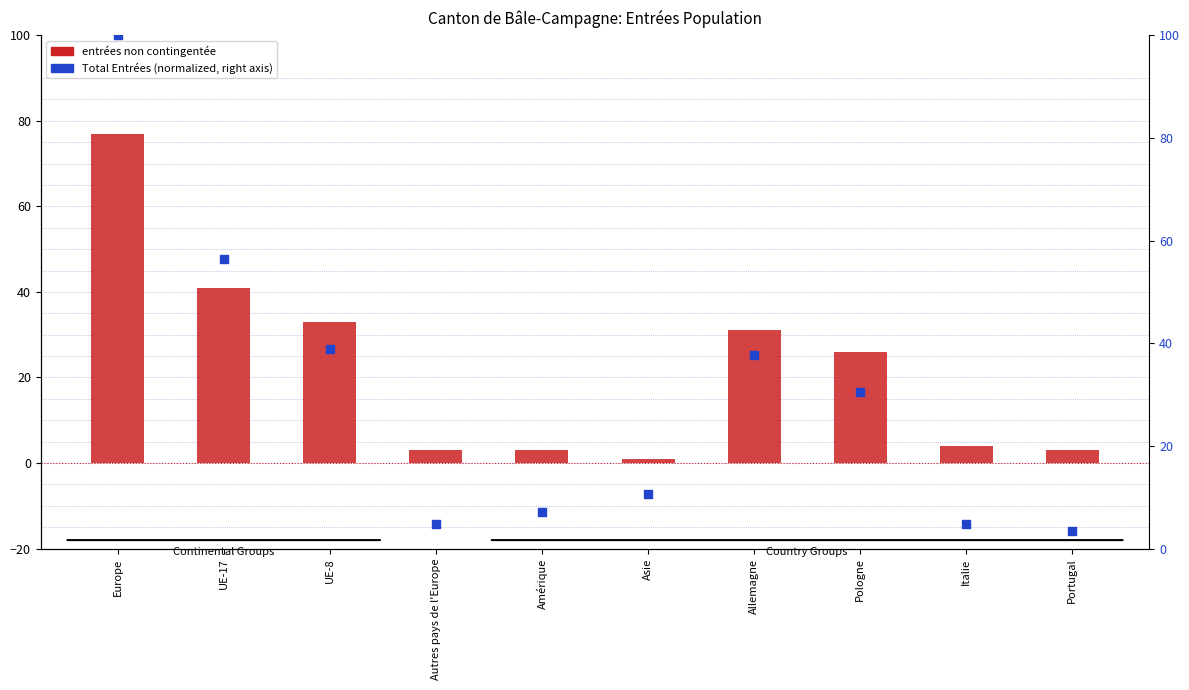

Which series reaches the maximum Y coordinate?

Total Entrées (normalized)